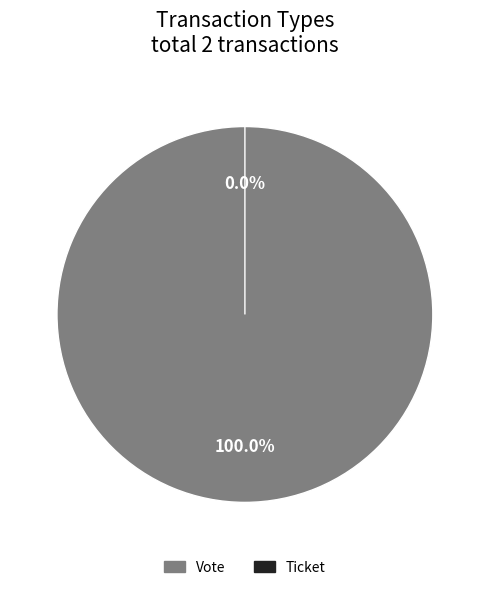

The Ticket slice represents 0% of the pie. True or false?

True